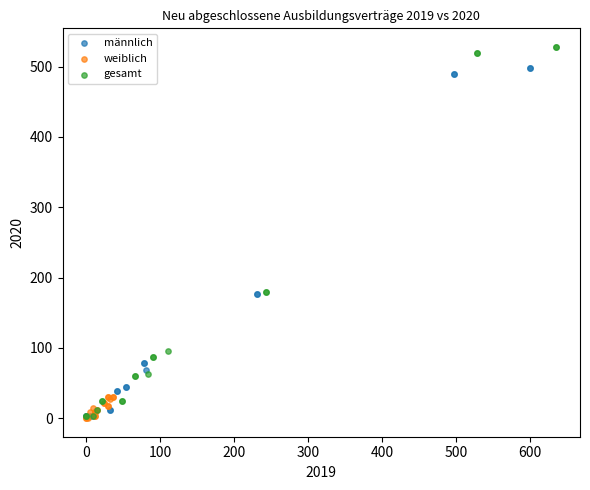

Which series reaches the maximum Y coordinate?

gesamt